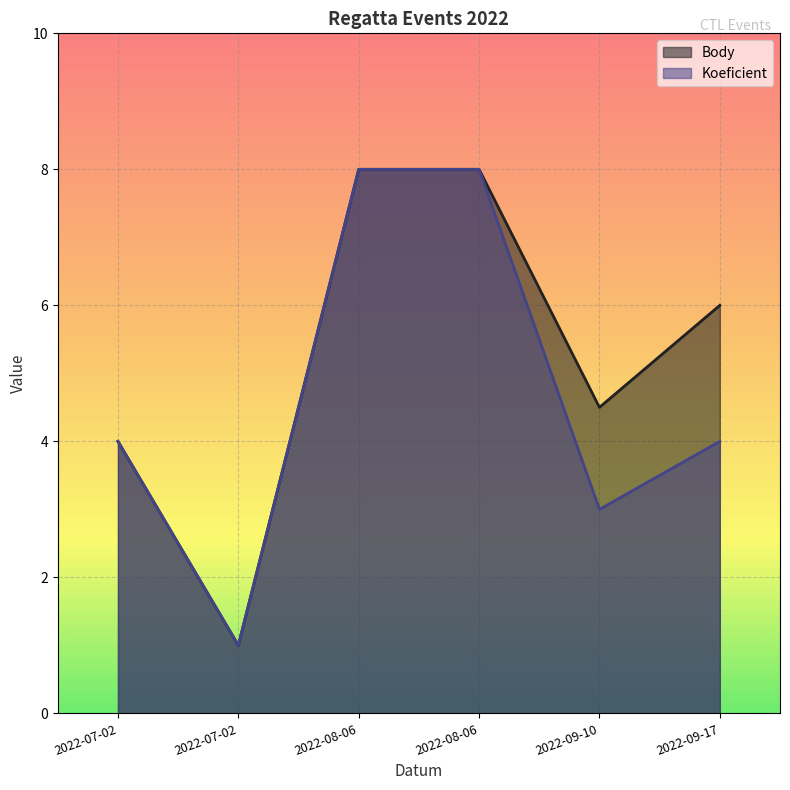

Is it true that Koeficient equals 8.0 at 2022-08-06?

True